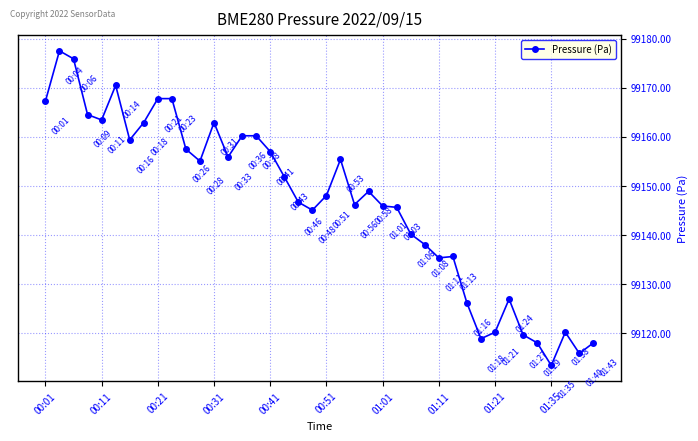

What is the value of the 12th point from the left?

99155.1